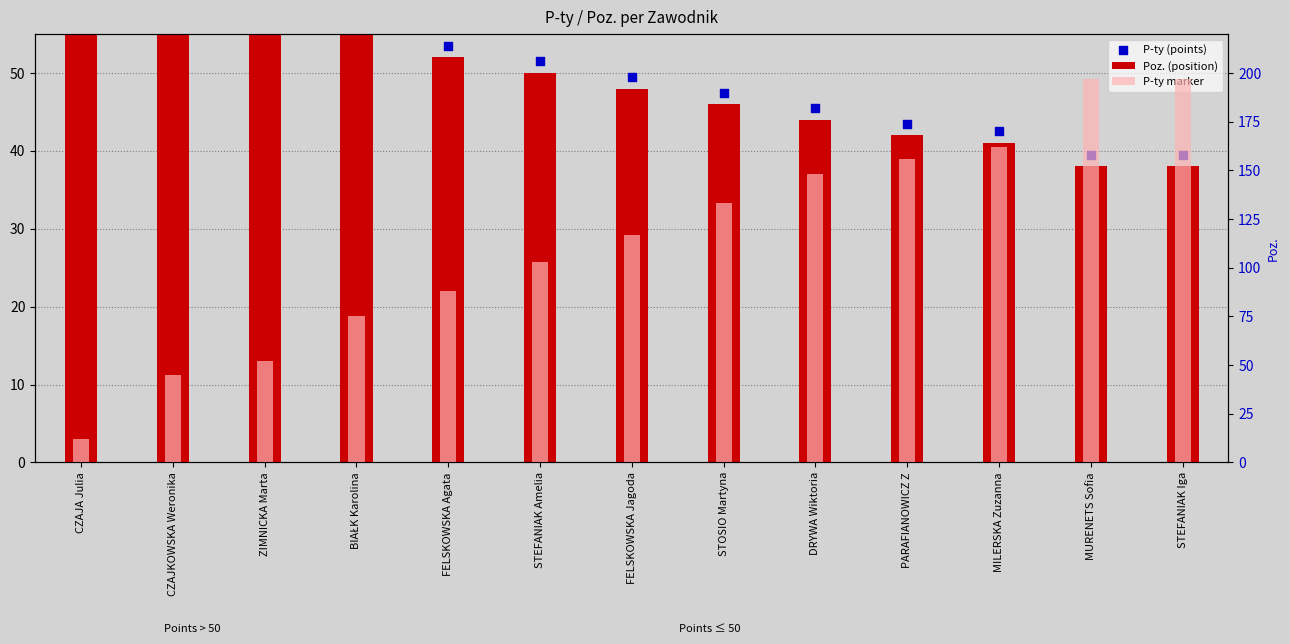

What are all the series names shown in the legend?

P-ty, P-ty marker, Poz.